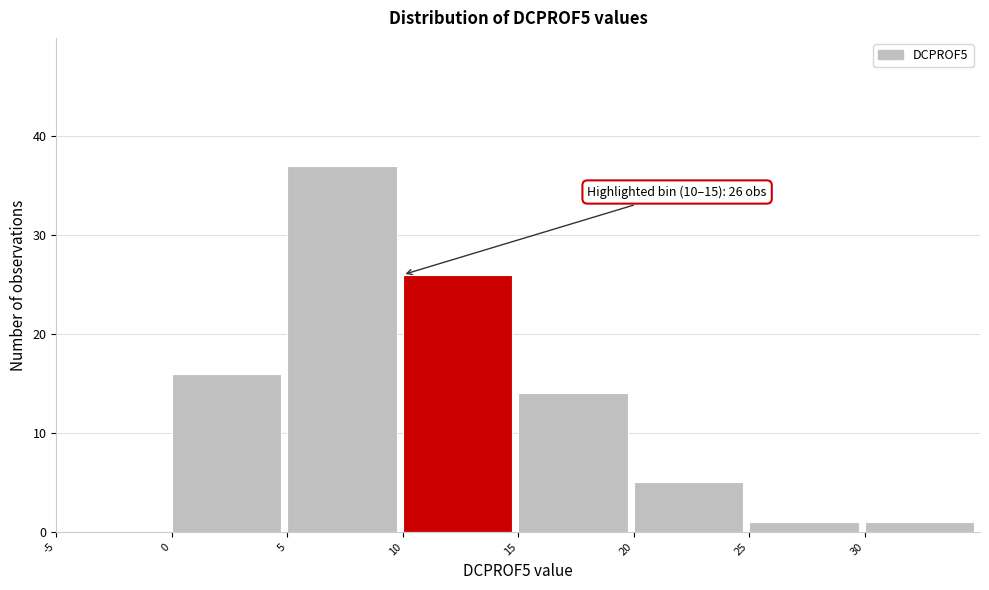

Over which range of the x-axis is the bar tallest?

5 to 10